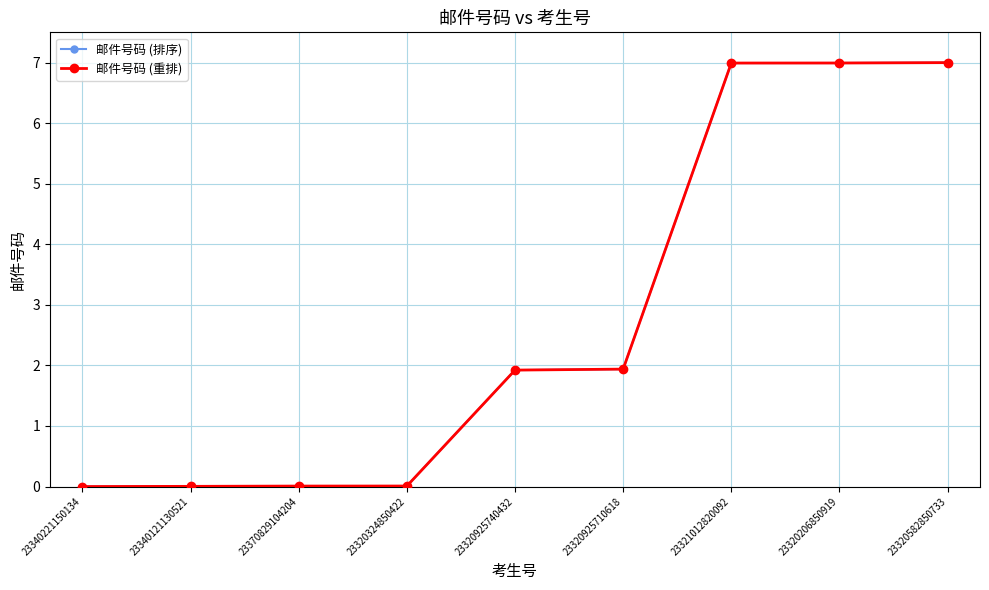

True or false: 邮件号码 (排序) and 邮件号码 (重排) cross at least once.

False